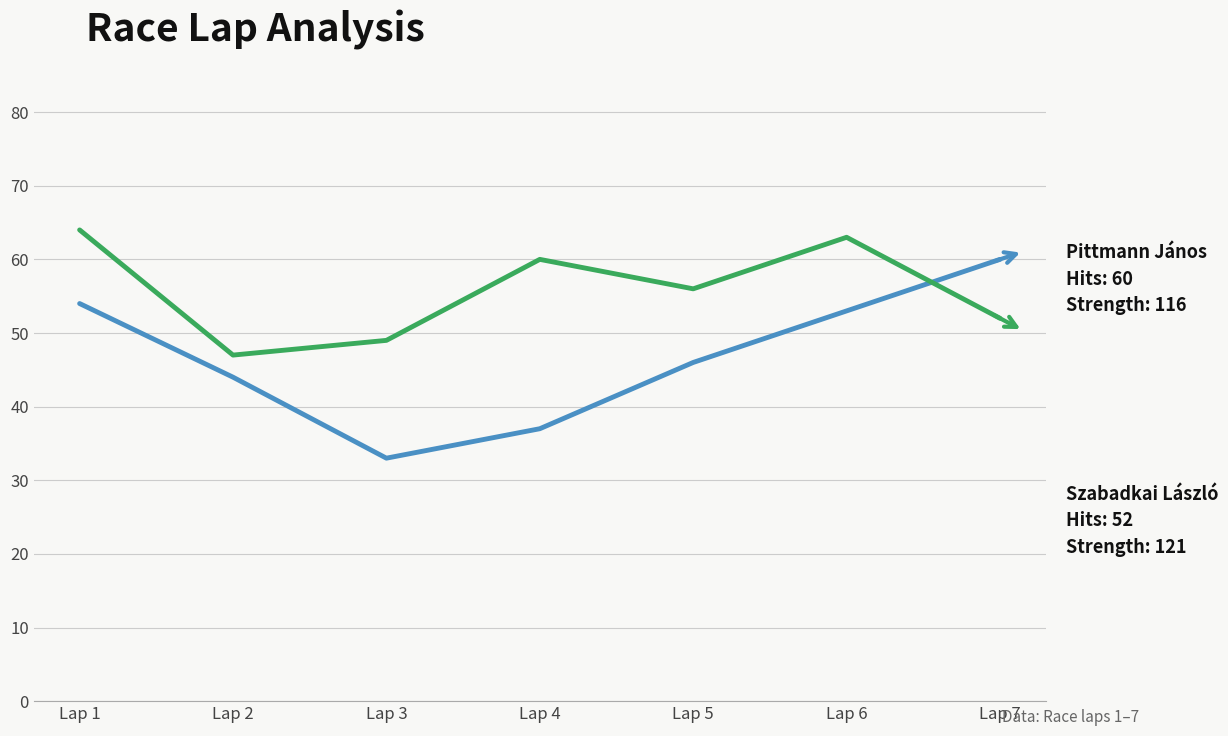

What is the spread (max minus min) of values at Lap 1?

10